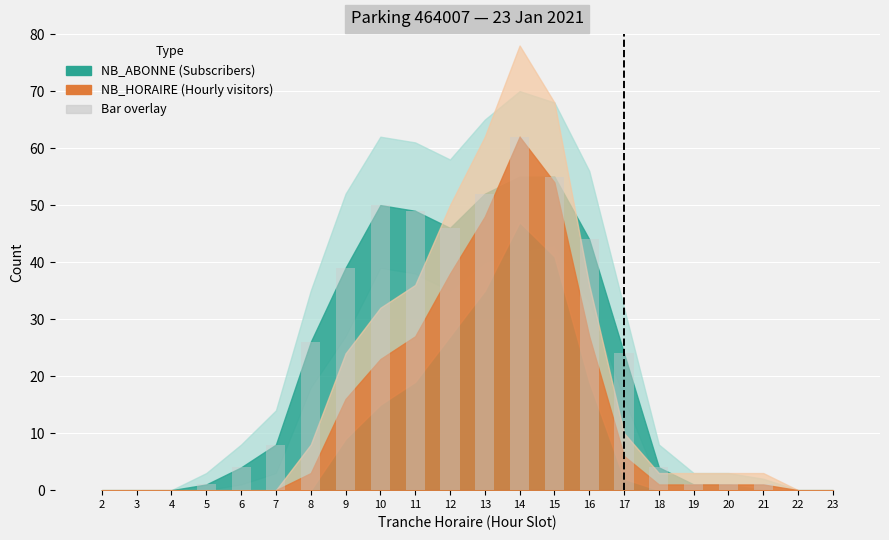

Read the value at 10.

50